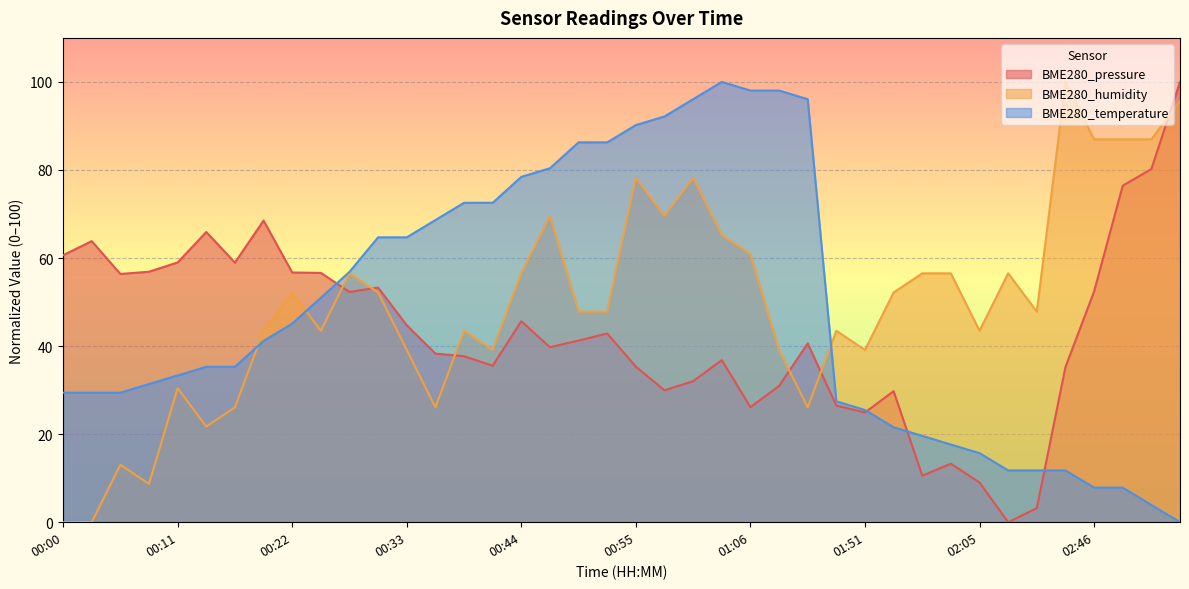

What is the maximum value shown in the chart?

100.0